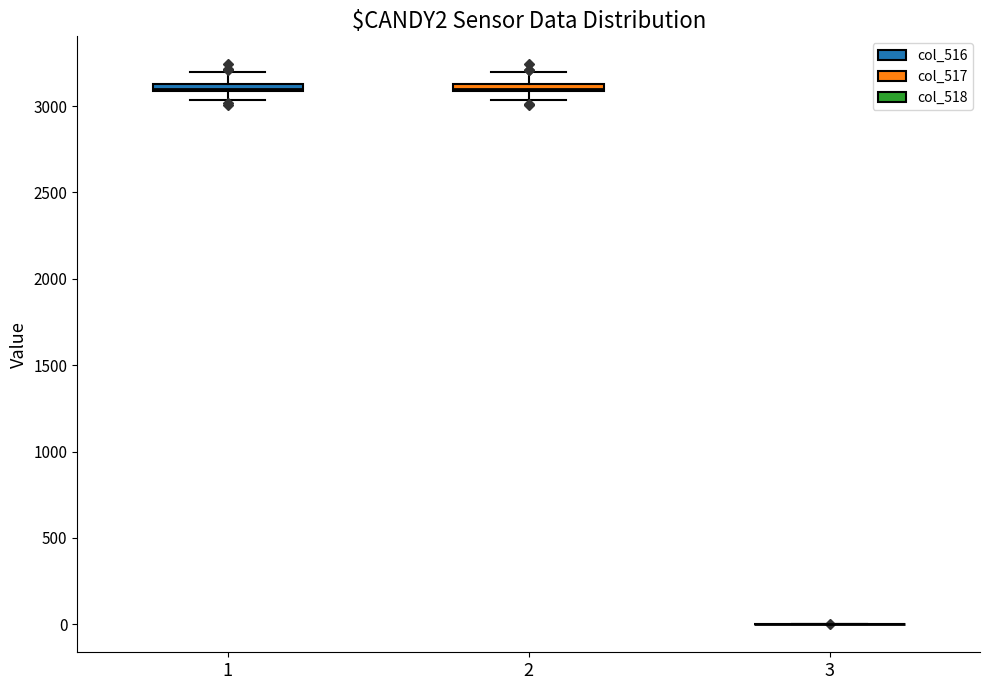

Where is the upper edge of the box at x = 2 on the y-axis? The values are not printed on the chart, so give them approximately, as read against the axis.

3150